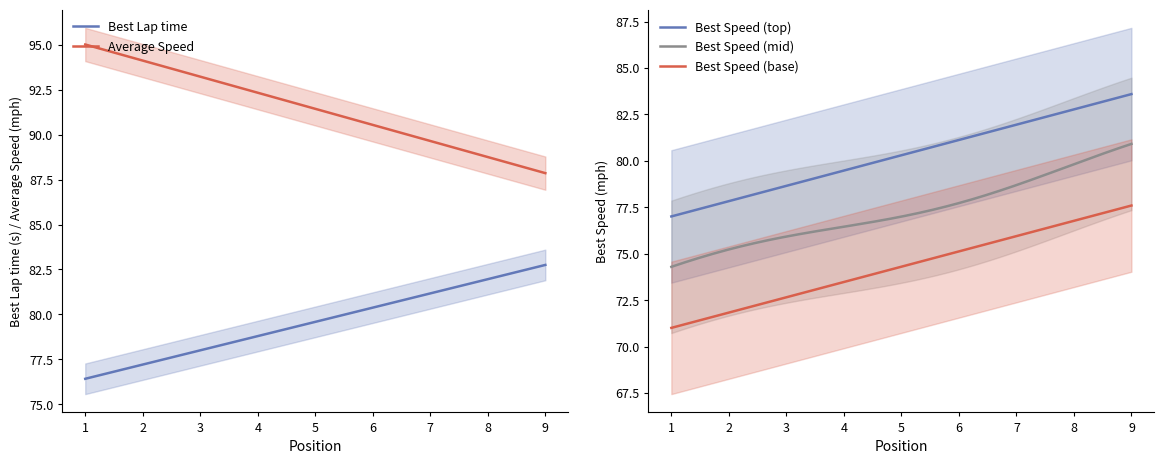

True or false: Average Speed and Best Lap time cross at least once.

False